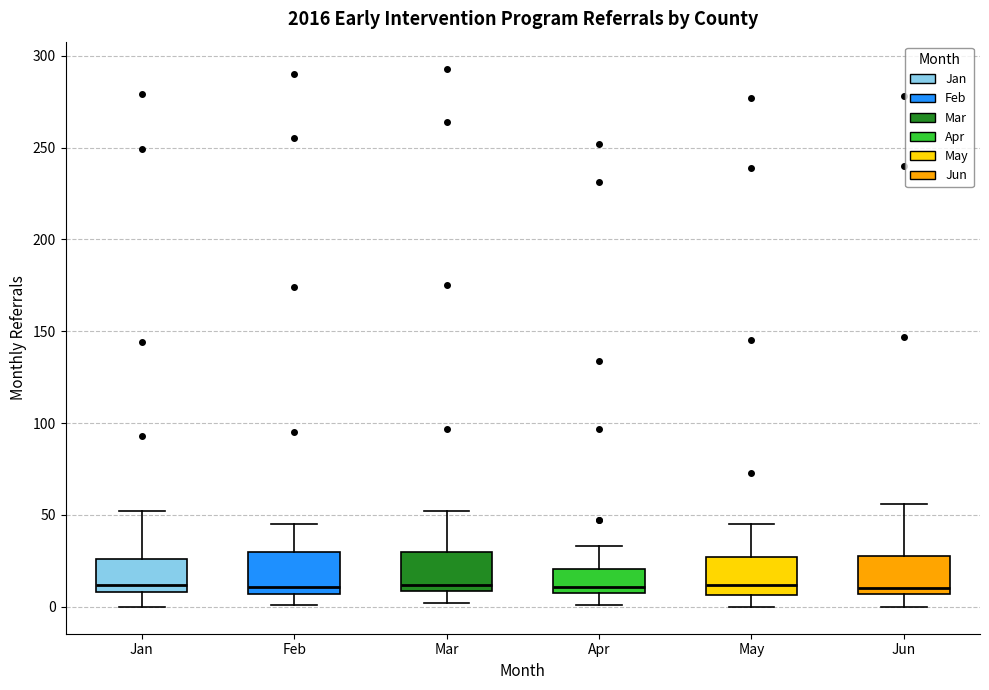

Reading left to right, read every box against the y-axis: the position of its median line, the range the box covers, and the ends of its whiskers. The values are not printed on the chart, so give them approximately, as read against the axis.

Jan: median 10 (just above the box's lower edge), box 10 to 25, whiskers 0 to 50
Feb: median 10, box 5 to 30, whiskers 0 to 45
Mar: median 10 (just above the box's lower edge), box 10 to 30, whiskers 0 to 50
Apr: median 10 (just above the box's lower edge), box 10 to 20, whiskers 0 to 35
May: median 10, box 5 to 25, whiskers 0 to 45
Jun: median 10, box 5 to 30, whiskers 0 to 55